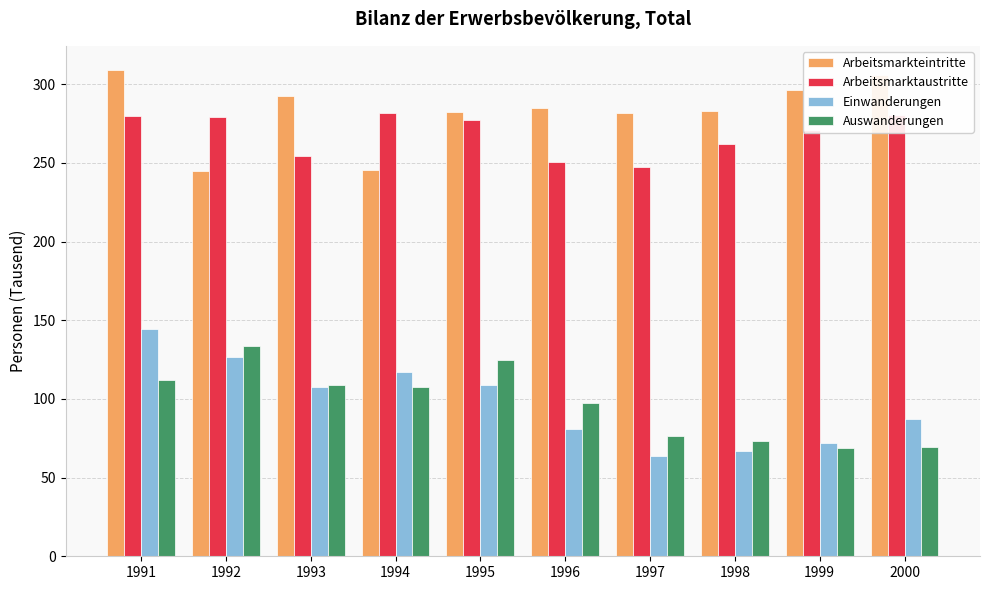

Which series has the largest range (max minus min)?

Einwanderungen